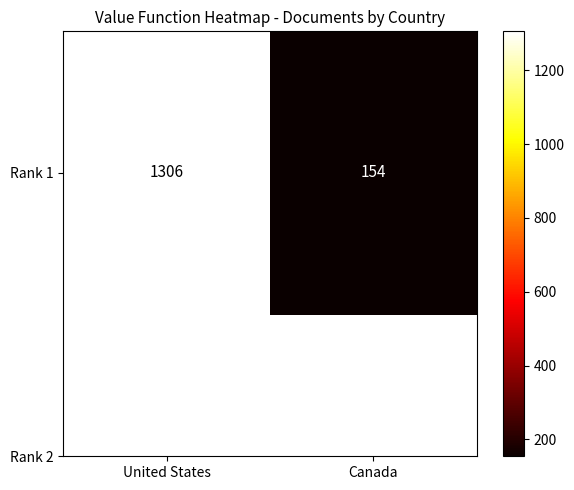

The chart shows a value of 1306 at United States. True or false?

True